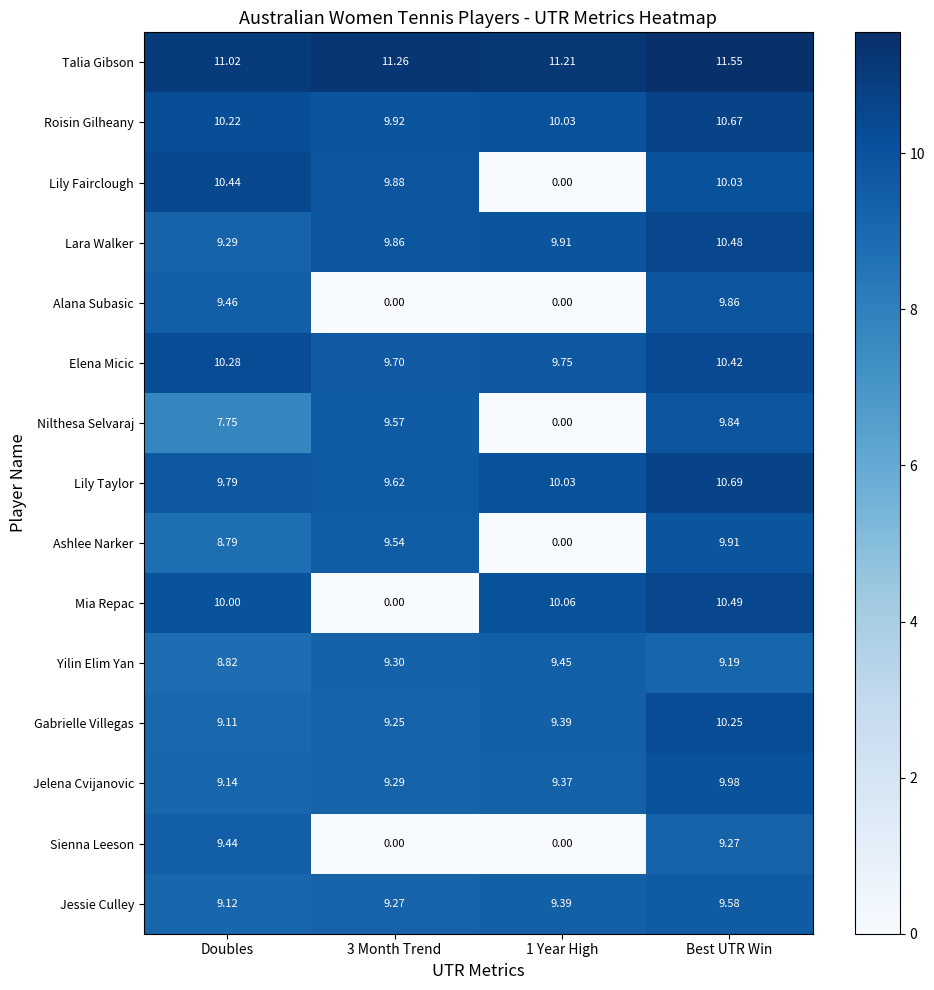

Which category has the highest value in the Gabrielle Villegas series?

Best UTR Win